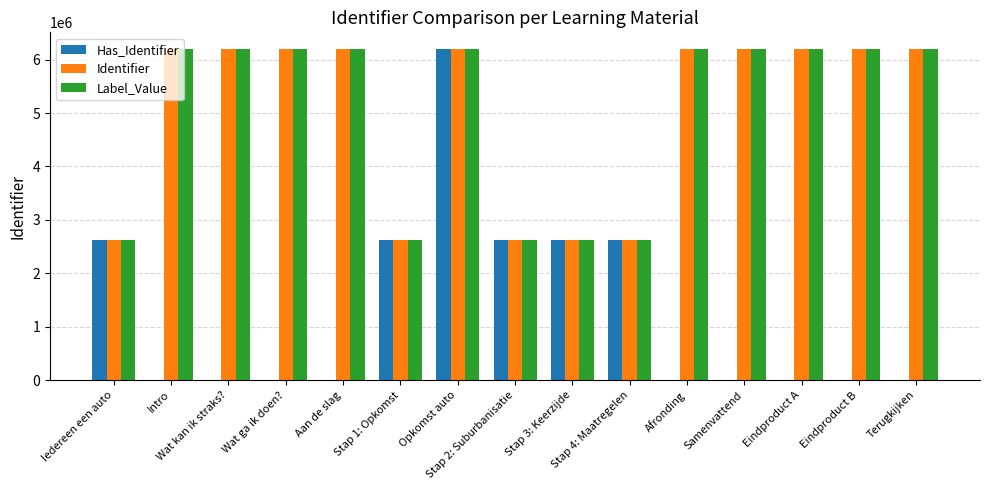

Are the bars grouped side by side (vs. stacked)?

Yes